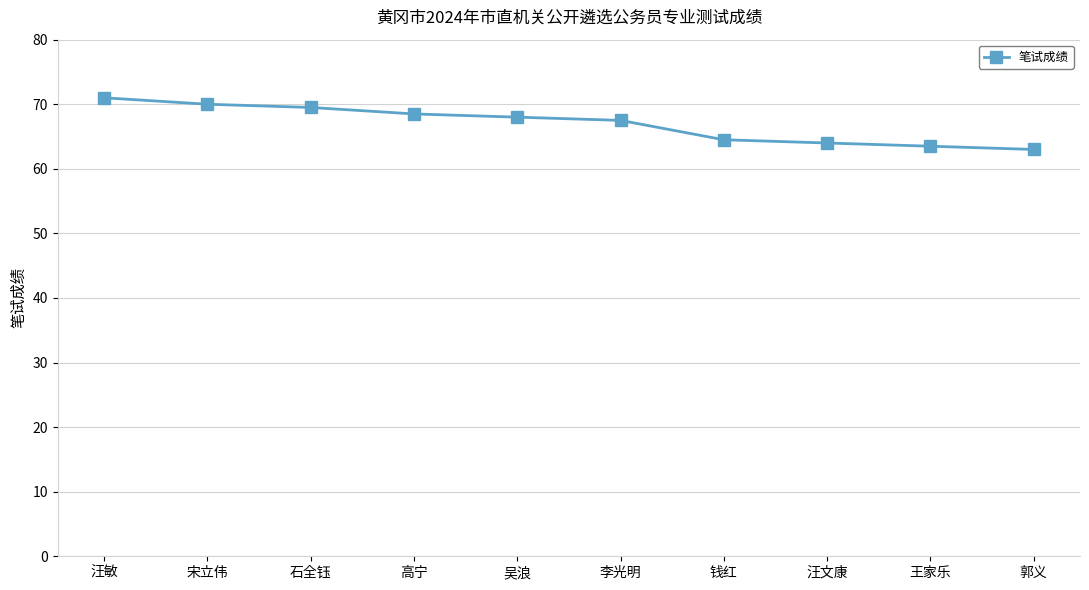

What is the value of the 6th point from the left?

67.5